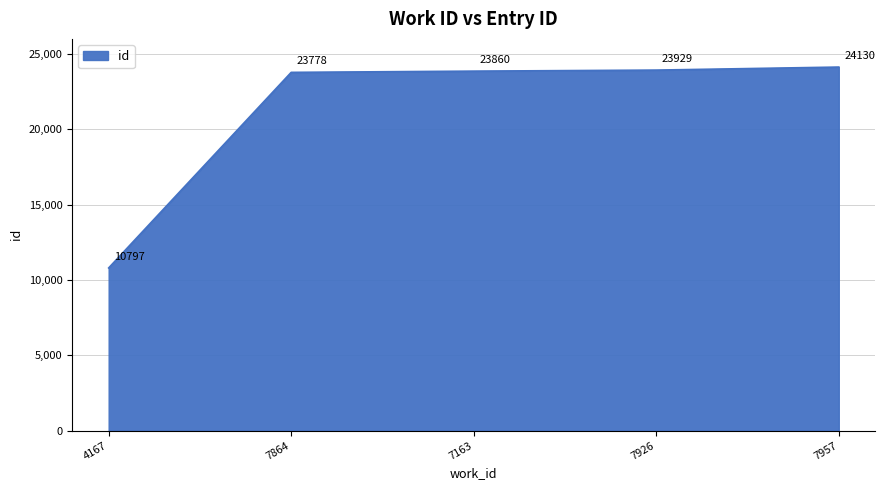

Does the chart have visible grid lines?

Yes